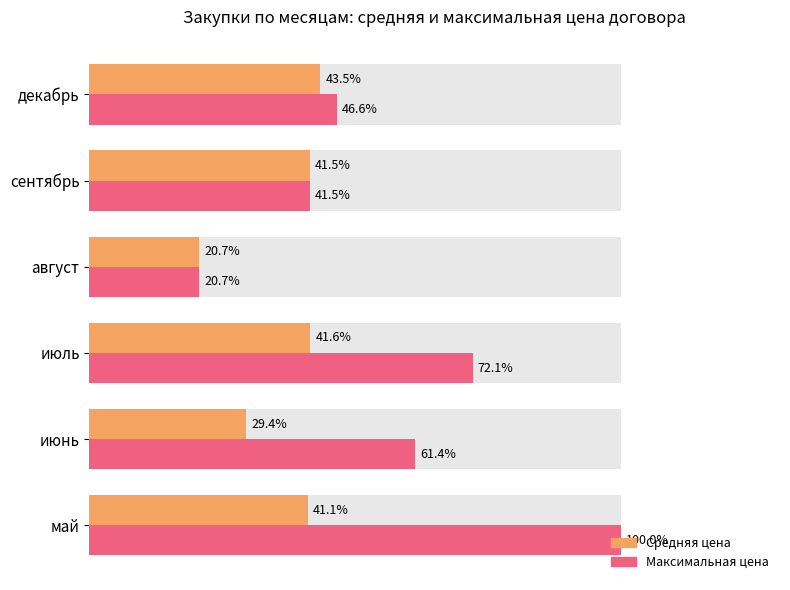

The Средняя цена series shows 74.4 at сентябрь. True or false?

False